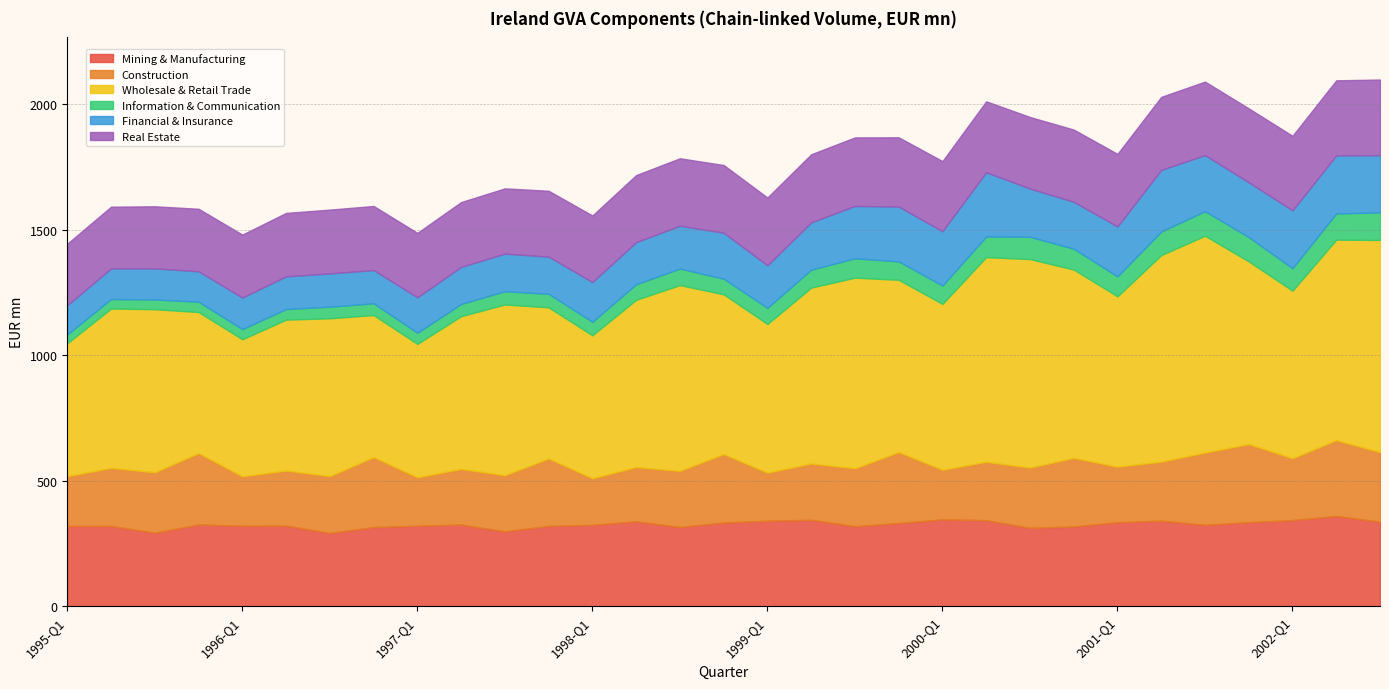

How many series are shown in this chart?

6